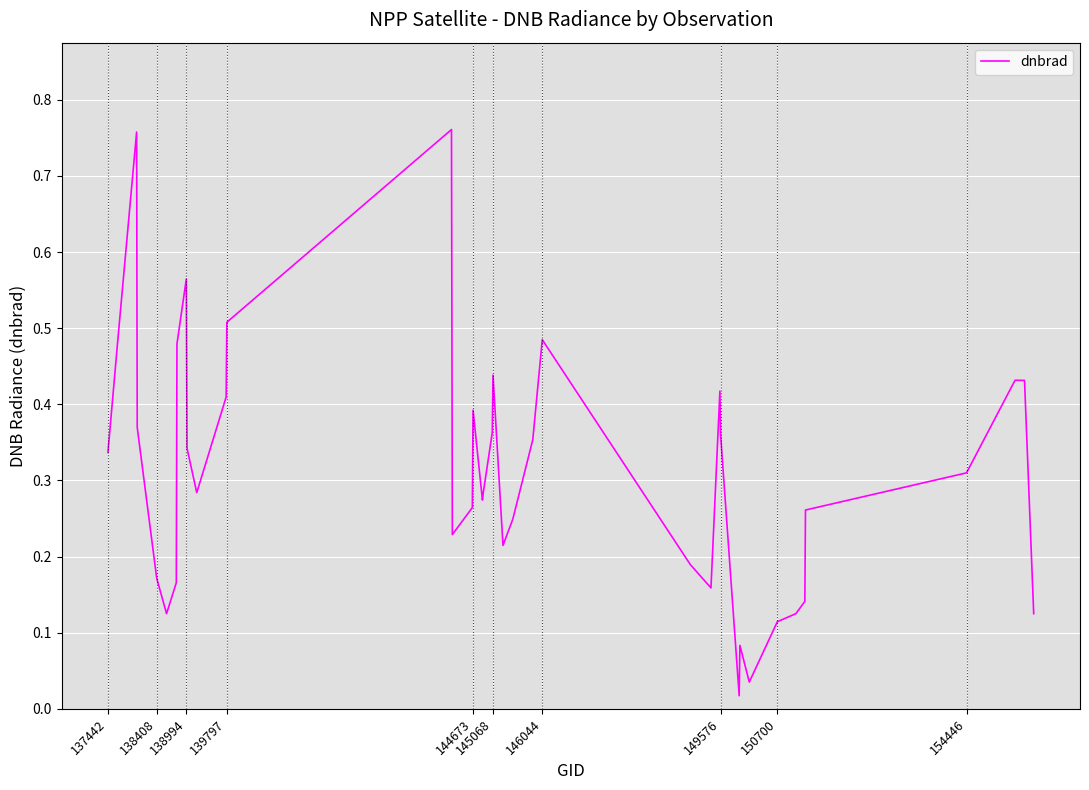

Is it true that the value at 145068 is 0.7?

False